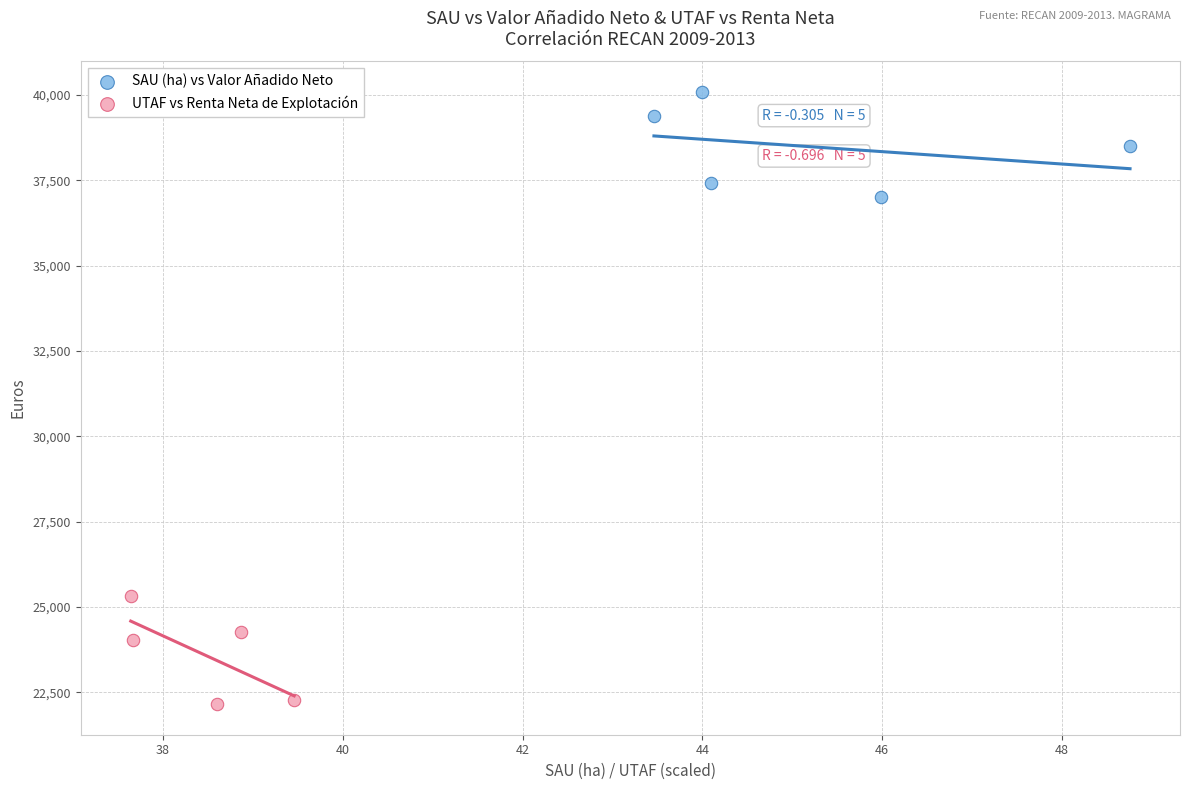

Which series reaches the minimum Y coordinate?

UTAF vs Renta Neta de Explotación